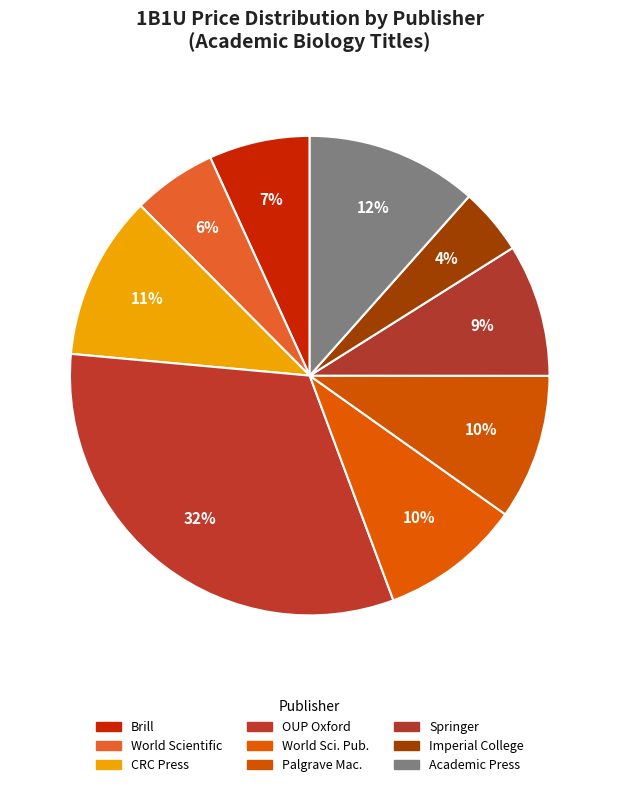

The OUP Oxford slice represents 32% of the pie. True or false?

True